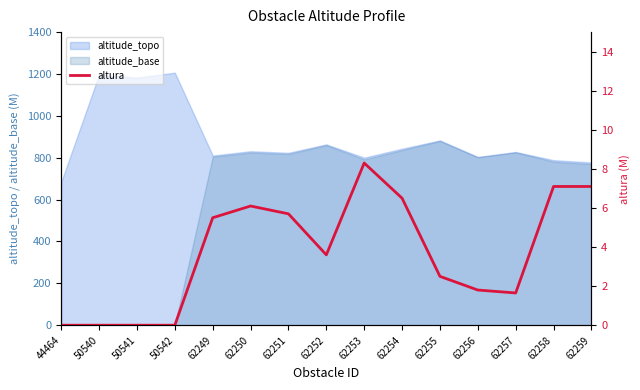

Which label corresponds to the smallest value in the chart?

44464